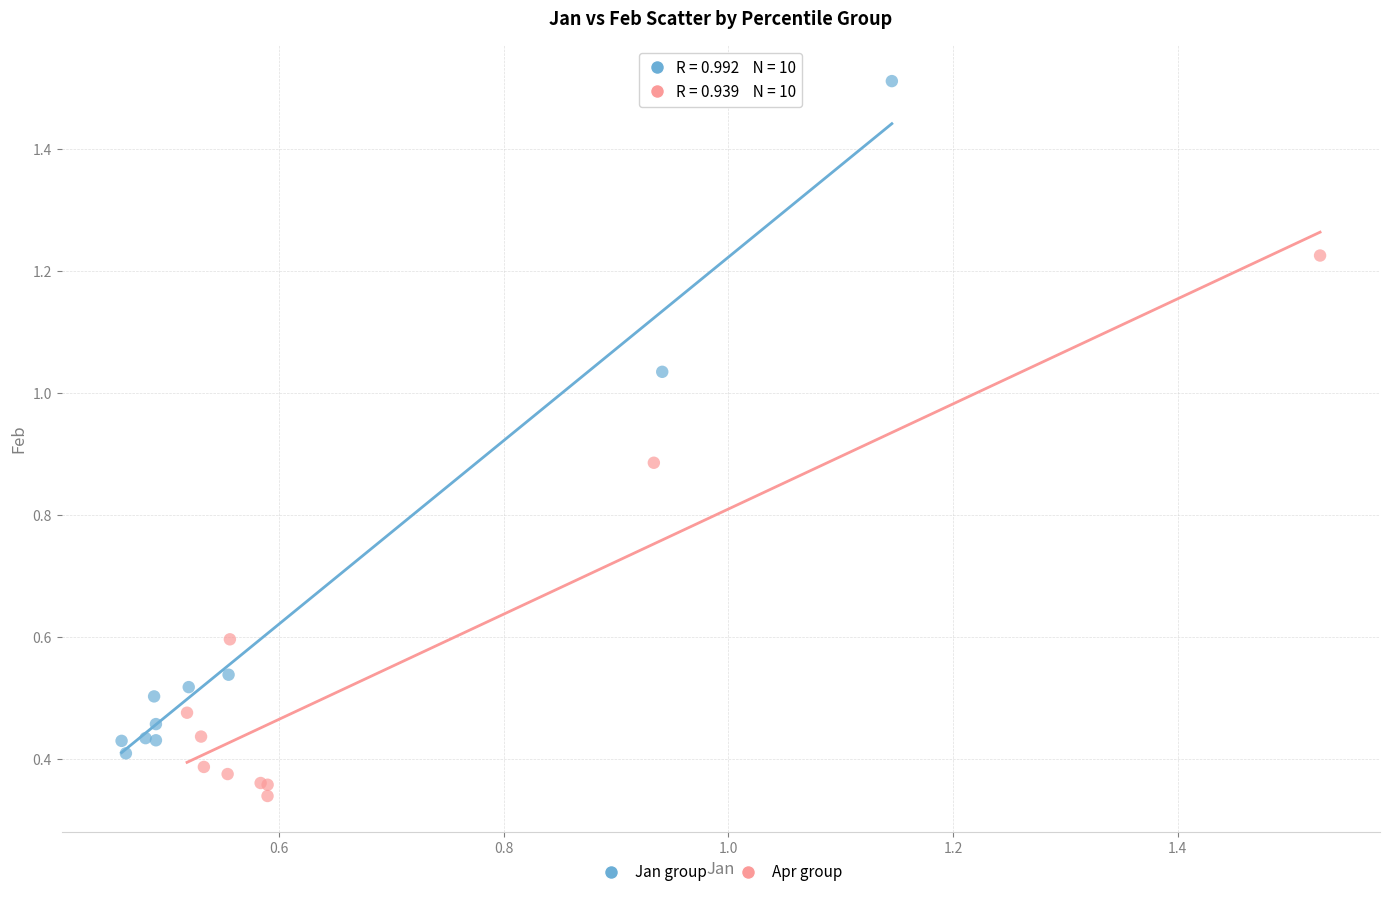

Which series reaches the minimum Y coordinate?

Apr group